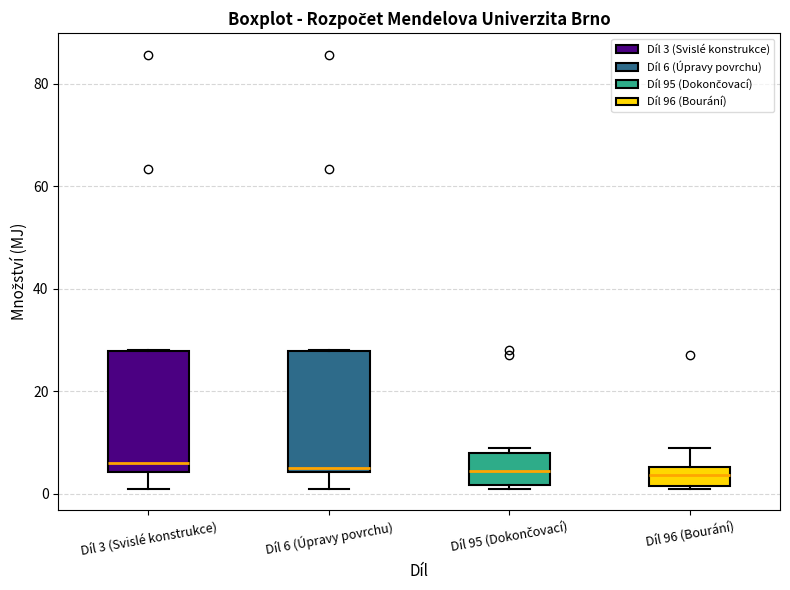

Where is the lower edge of the box for Díl 3 (Svislé konstrukce) on the y-axis? The values are not printed on the chart, so give them approximately, as read against the axis.

4